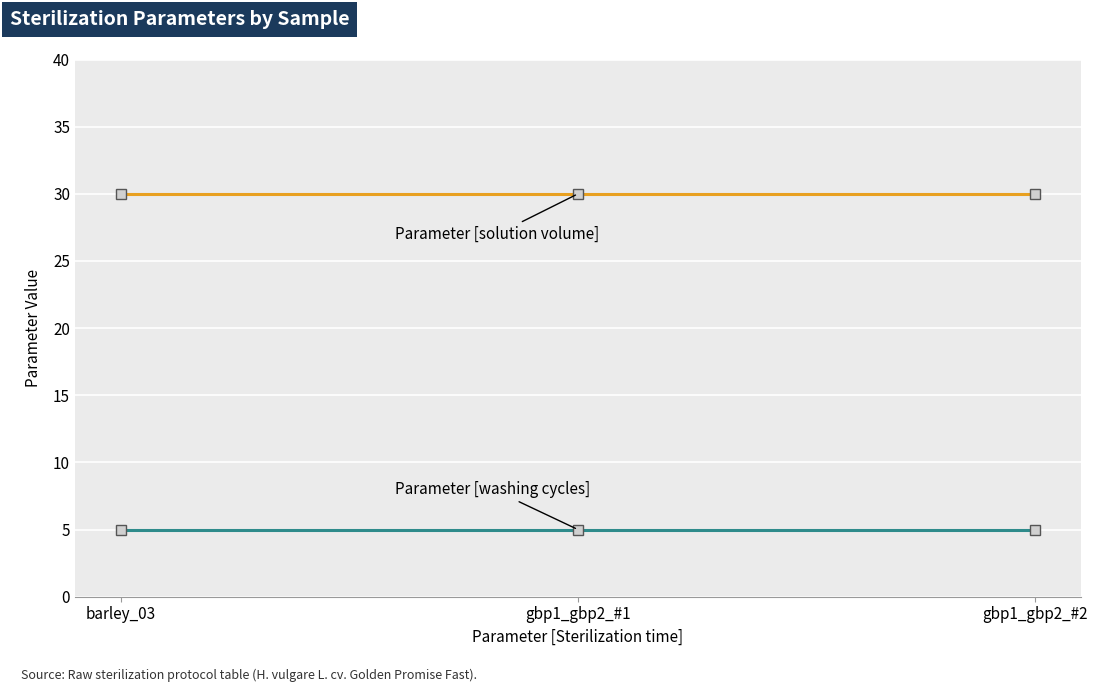

How many lines are shown in the chart?

2